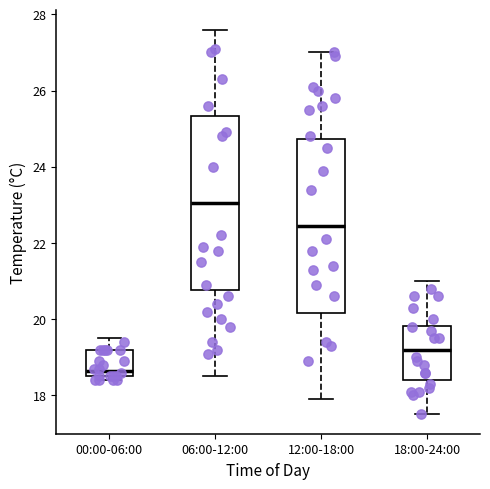

Which box has the lowest median line?

00:00-06:00